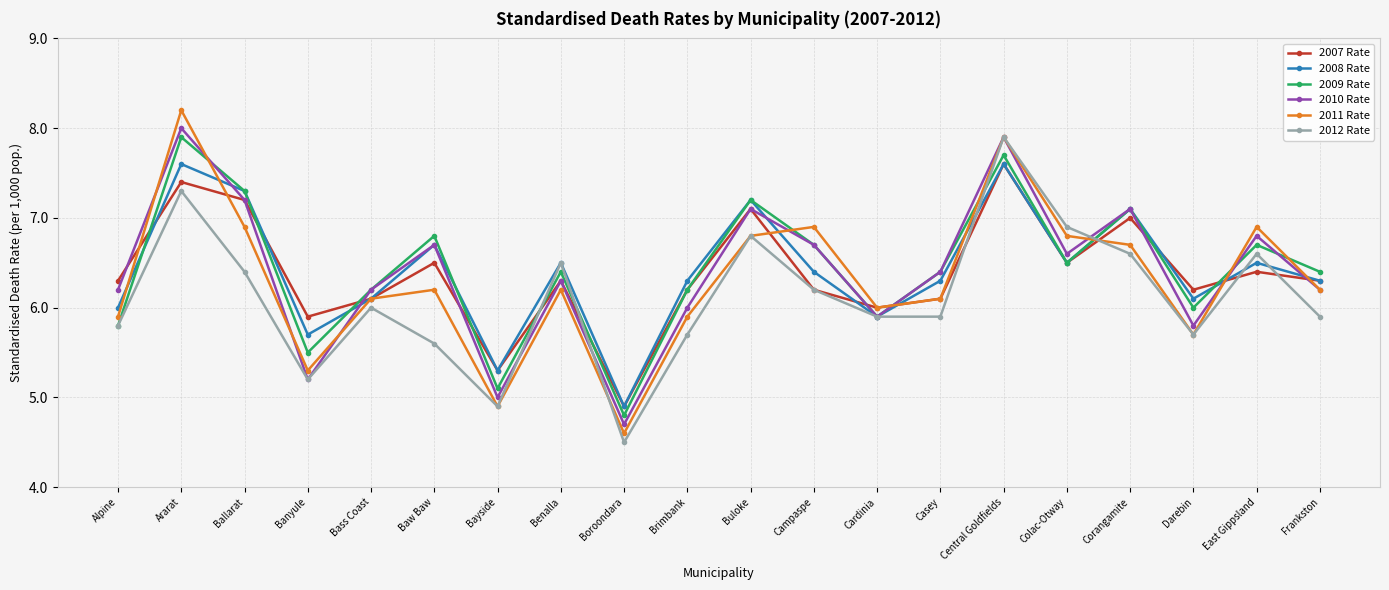

Reading left to right, transcribe all the data shown in this chart.

2007 Rate: Alpine=6.3	Ararat=7.4	Ballarat=7.2	Banyule=5.9	Bass Coast=6.1	Baw Baw=6.5	Bayside=5.3	Benalla=6.3	Boroondara=4.9	Brimbank=6.2	Buloke=7.1	Campaspe=6.2	Cardinia=6.0	Casey=6.1	Central Goldfields=7.6	Colac-Otway=6.5	Corangamite=7.0	Darebin=6.2	East Gippsland=6.4	Frankston=6.3
2008 Rate: Alpine=6.0	Ararat=7.6	Ballarat=7.3	Banyule=5.7	Bass Coast=6.1	Baw Baw=6.7	Bayside=5.3	Benalla=6.5	Boroondara=4.9	Brimbank=6.3	Buloke=7.2	Campaspe=6.4	Cardinia=5.9	Casey=6.3	Central Goldfields=7.6	Colac-Otway=6.5	Corangamite=7.1	Darebin=6.1	East Gippsland=6.5	Frankston=6.3
2009 Rate: Alpine=5.8	Ararat=7.9	Ballarat=7.3	Banyule=5.5	Bass Coast=6.2	Baw Baw=6.8	Bayside=5.1	Benalla=6.4	Boroondara=4.8	Brimbank=6.2	Buloke=7.2	Campaspe=6.7	Cardinia=5.9	Casey=6.4	Central Goldfields=7.7	Colac-Otway=6.5	Corangamite=7.1	Darebin=6.0	East Gippsland=6.7	Frankston=6.4
2010 Rate: Alpine=6.2	Ararat=8.0	Ballarat=7.2	Banyule=5.2	Bass Coast=6.2	Baw Baw=6.7	Bayside=5.0	Benalla=6.3	Boroondara=4.7	Brimbank=6.0	Buloke=7.1	Campaspe=6.7	Cardinia=5.9	Casey=6.4	Central Goldfields=7.9	Colac-Otway=6.6	Corangamite=7.1	Darebin=5.8	East Gippsland=6.8	Frankston=6.2
2011 Rate: Alpine=5.9	Ararat=8.2	Ballarat=6.9	Banyule=5.3	Bass Coast=6.1	Baw Baw=6.2	Bayside=4.9	Benalla=6.2	Boroondara=4.6	Brimbank=5.9	Buloke=6.8	Campaspe=6.9	Cardinia=6.0	Casey=6.1	Central Goldfields=7.9	Colac-Otway=6.8	Corangamite=6.7	Darebin=5.7	East Gippsland=6.9	Frankston=6.2
2012 Rate: Alpine=5.8	Ararat=7.3	Ballarat=6.4	Banyule=5.2	Bass Coast=6.0	Baw Baw=5.6	Bayside=4.9	Benalla=6.5	Boroondara=4.5	Brimbank=5.7	Buloke=6.8	Campaspe=6.2	Cardinia=5.9	Casey=5.9	Central Goldfields=7.9	Colac-Otway=6.9	Corangamite=6.6	Darebin=5.7	East Gippsland=6.6	Frankston=5.9